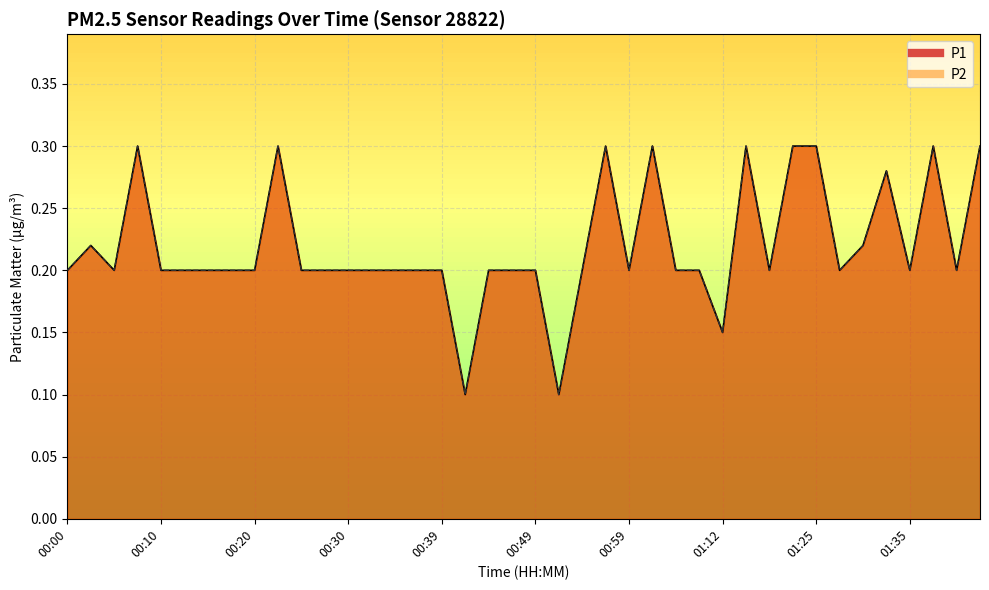

Count the P2 values in the range 0 to 1.

40